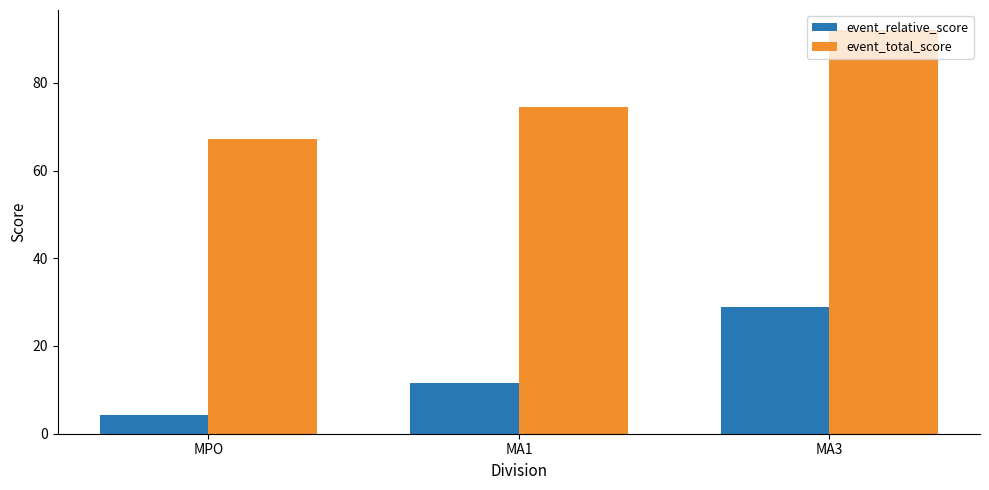

How many series are shown in this chart?

2